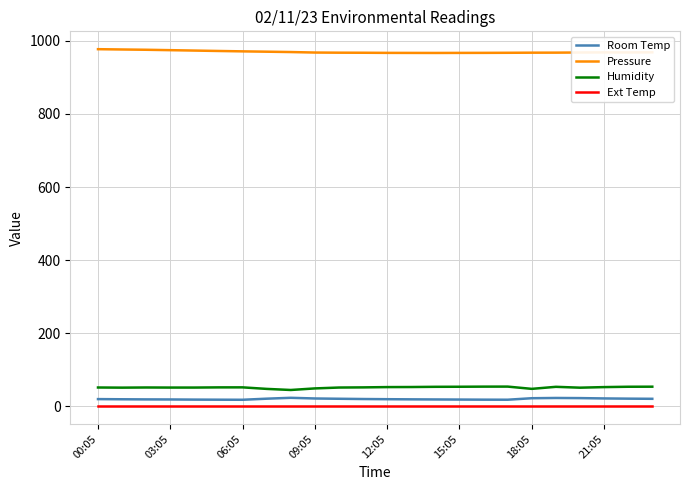

Which series has the largest total across all categories?

Pressure